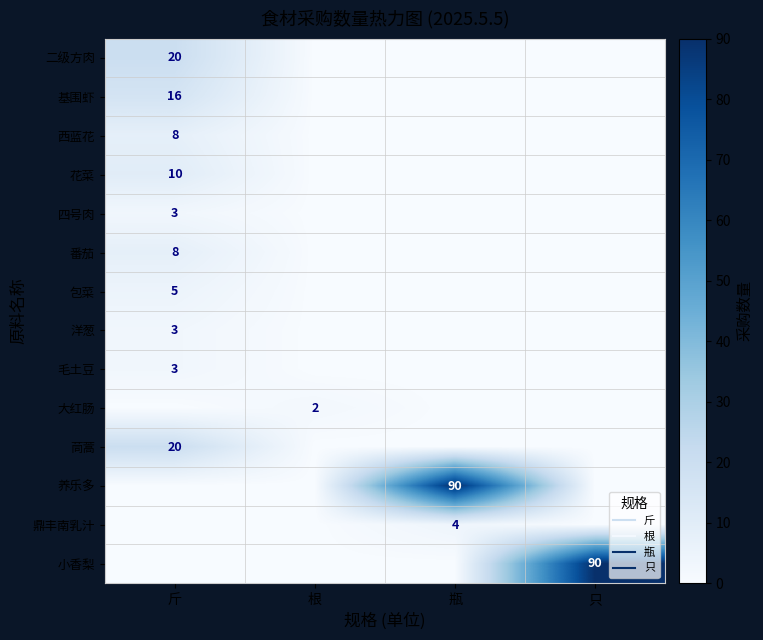

What is the highest value of the 二级方肉 series?

20